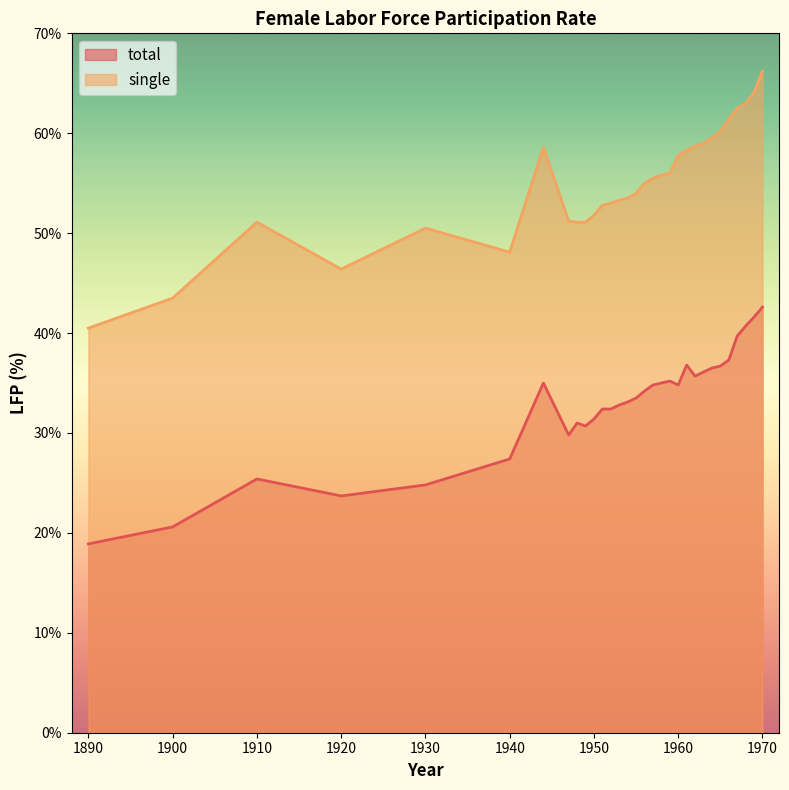

Rank the series at 1951 from lowest to highest value.

total, single